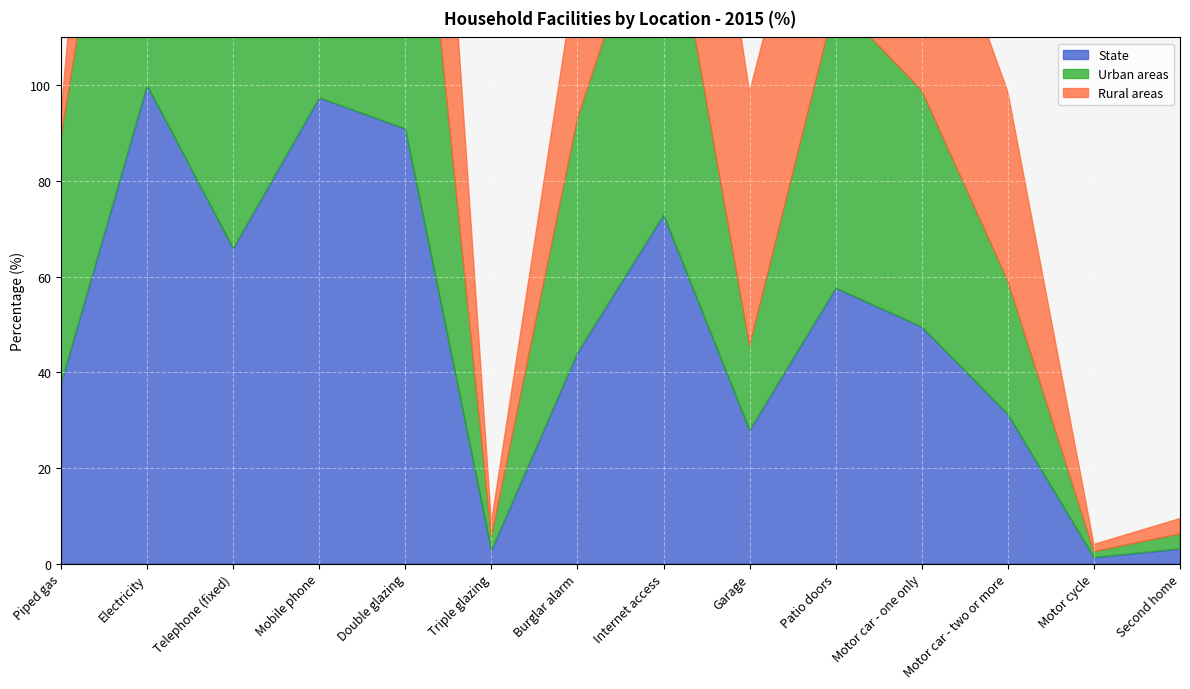

What is the sum of all Rural areas values?

661.8